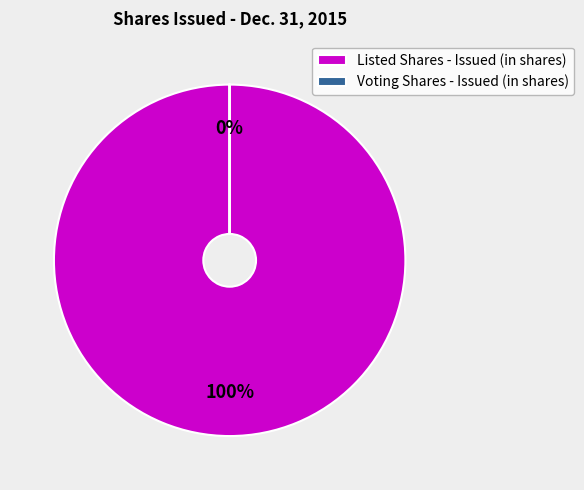

Between Voting Shares - Issued (in shares) and Listed Shares - Issued (in shares), which is larger?

Listed Shares - Issued (in shares)